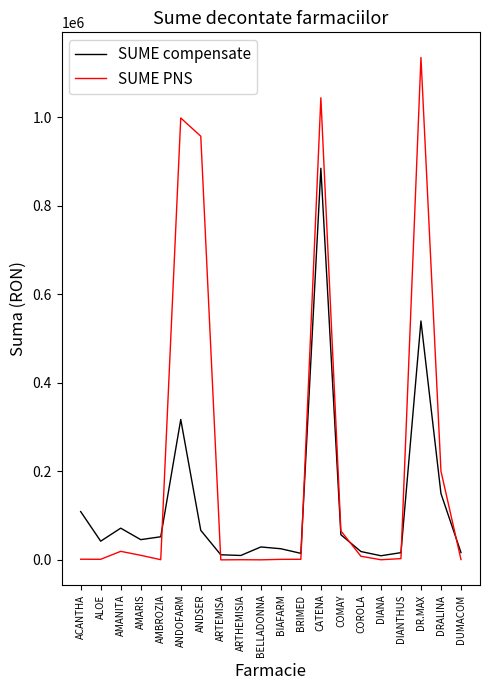

At which label does SUME PNS reach its peak?

DR.MAX